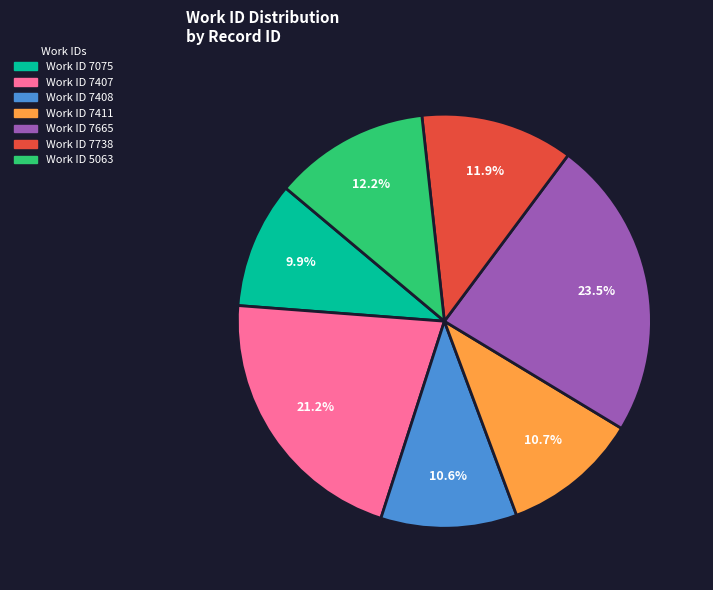

Approximately how many times larger is the value at Work ID 5063 compared to Work ID 7075?

1.2